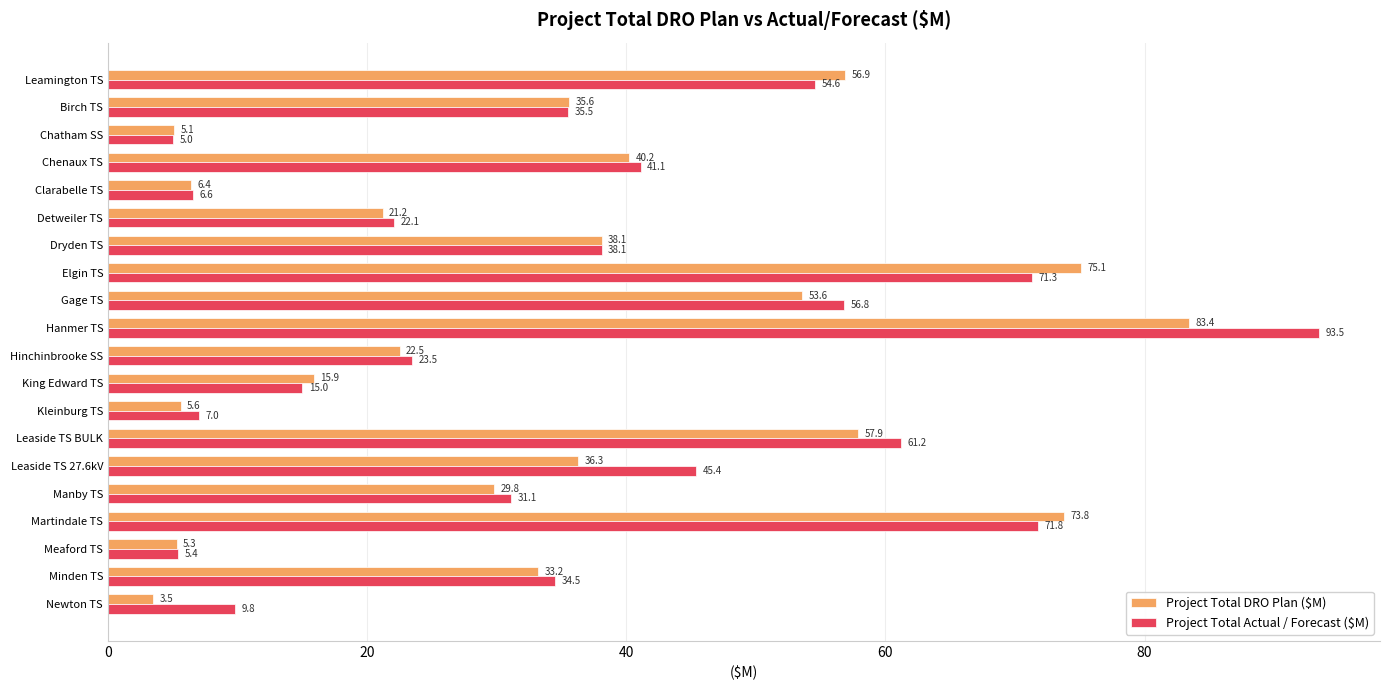

The Project Total DRO Plan ($M) series shows 56.9 at Leamington TS. True or false?

True